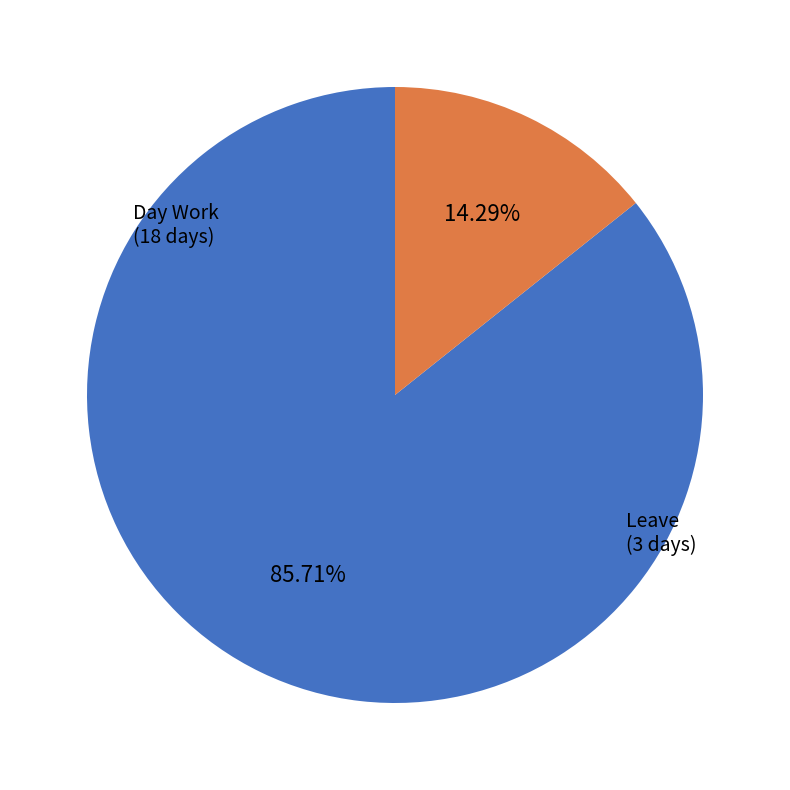

The Leave slice represents 14% of the pie. True or false?

True